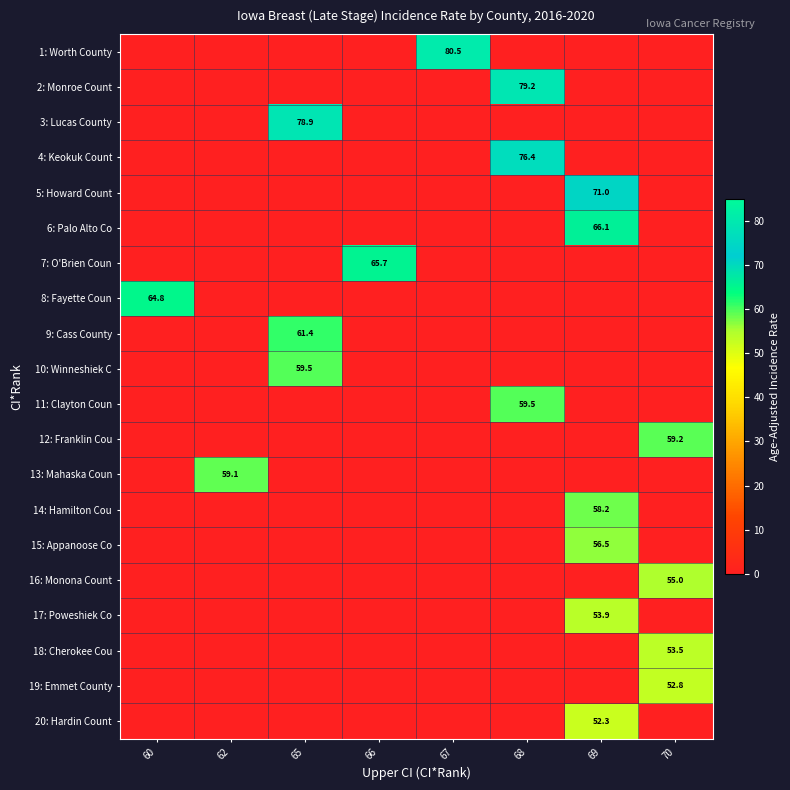

The value of 5: Howard Count at 69 is 71.0. True or false?

True